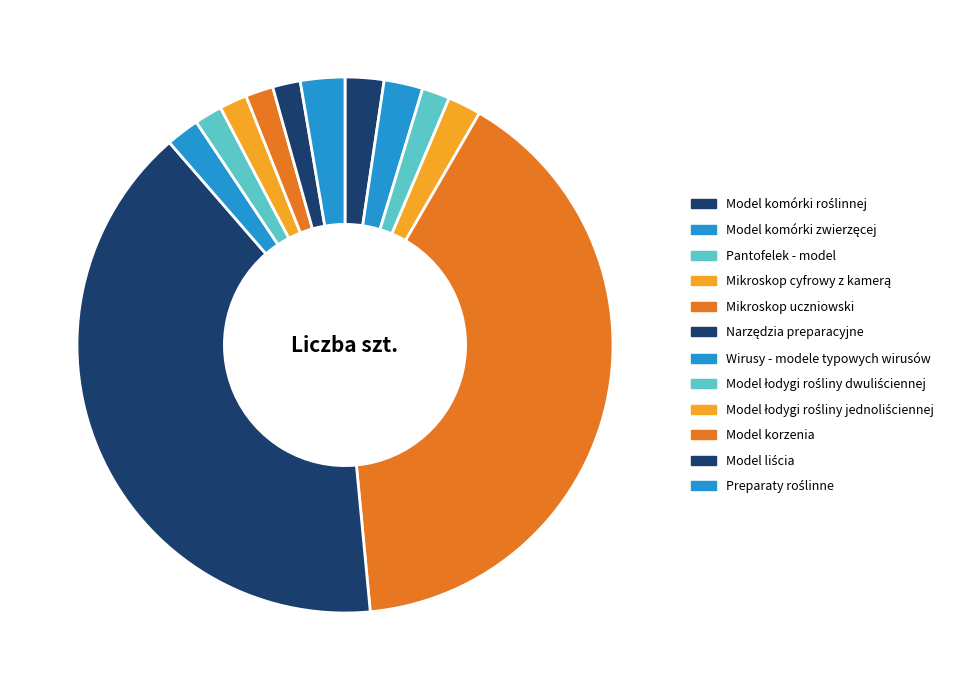

How many segments does this pie chart have?

12